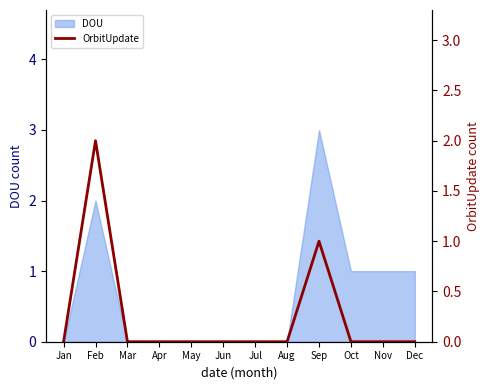

How many categories are shown in the chart?

12